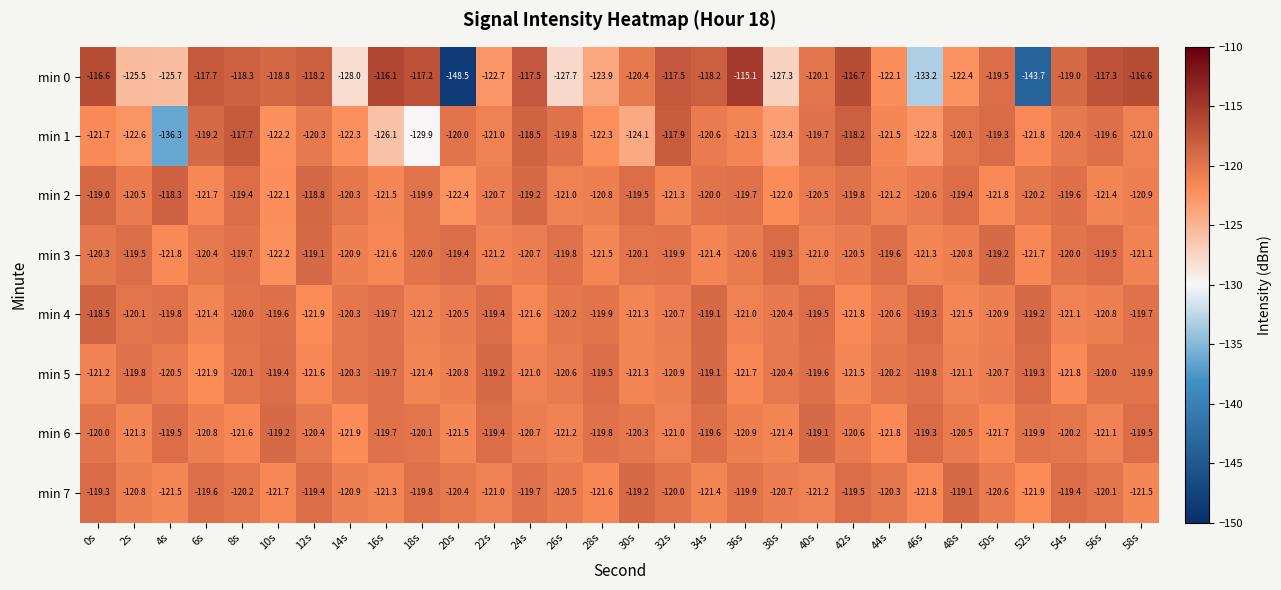

What is the sum of all min 0 values?

-3671.5